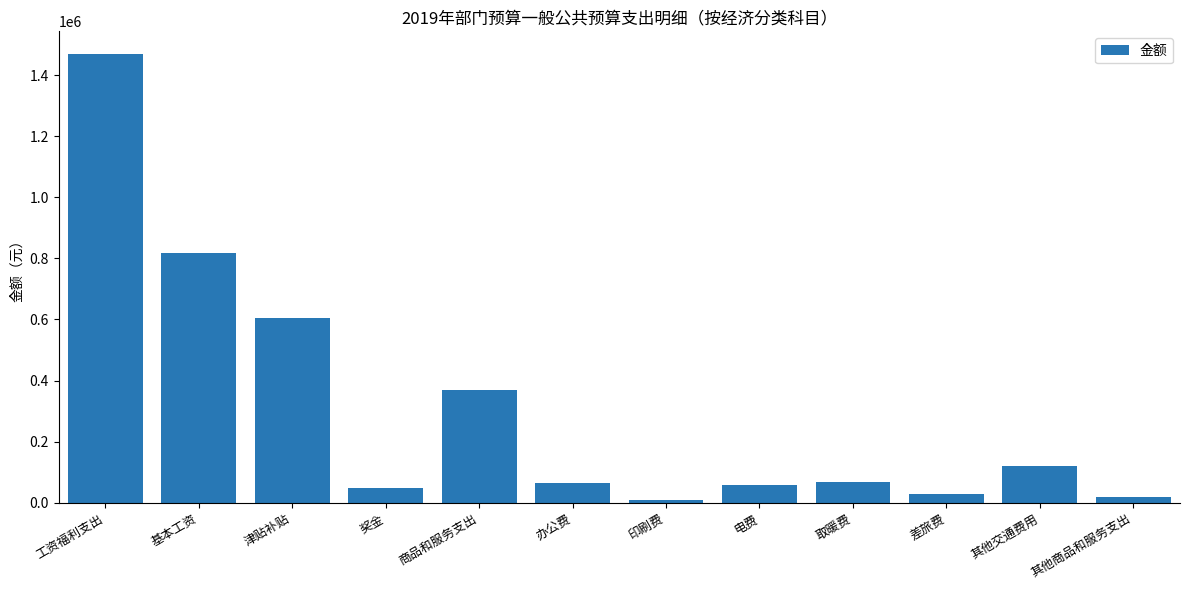

Which category has the highest value across all series?

工资福利支出